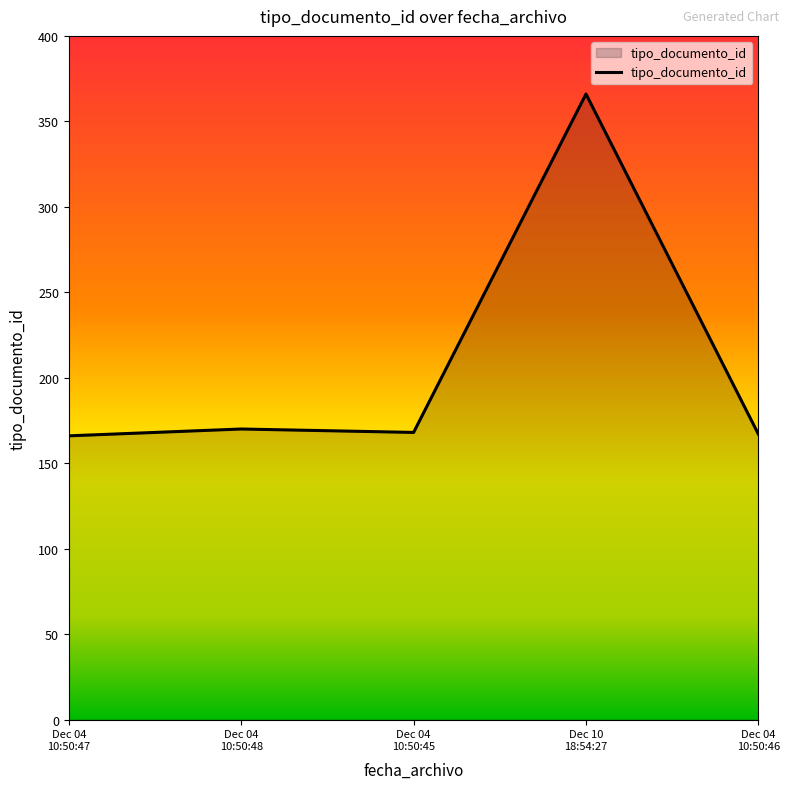

What is the minimum value shown in the chart?

166